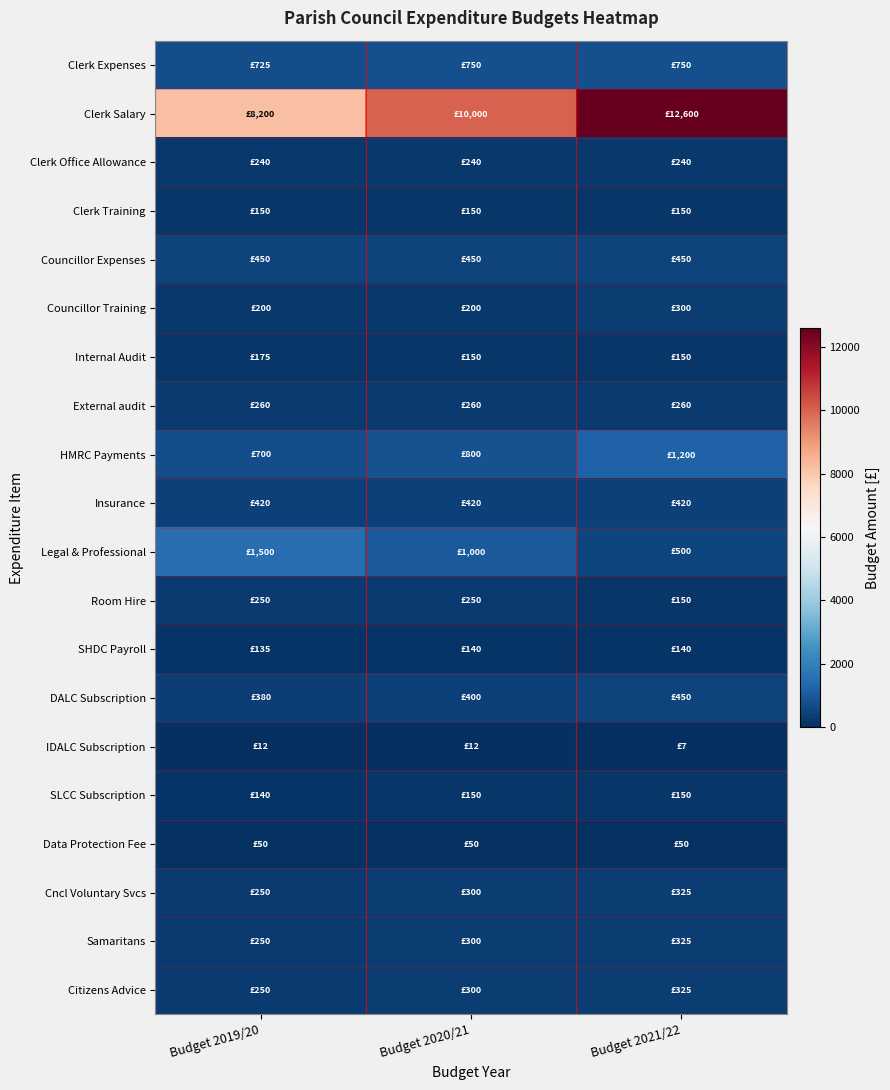

Reading right to left, list all the values displayed in this chart.

Clerk Expenses: Budget 2021/22=750	Budget 2020/21=750	Budget 2019/20=725
Clerk Salary: Budget 2021/22=12600	Budget 2020/21=10000	Budget 2019/20=8200
Clerk Office Allowance: Budget 2021/22=240	Budget 2020/21=240	Budget 2019/20=240
Clerk Training: Budget 2021/22=150	Budget 2020/21=150	Budget 2019/20=150
Councillor Expenses: Budget 2021/22=450	Budget 2020/21=450	Budget 2019/20=450
Councillor Training: Budget 2021/22=300	Budget 2020/21=200	Budget 2019/20=200
Internal Audit: Budget 2021/22=150	Budget 2020/21=150	Budget 2019/20=175
External audit: Budget 2021/22=260	Budget 2020/21=260	Budget 2019/20=260
HMRC Payments: Budget 2021/22=1200	Budget 2020/21=800	Budget 2019/20=700
Insurance: Budget 2021/22=420	Budget 2020/21=420	Budget 2019/20=420
Legal & Professional: Budget 2021/22=500	Budget 2020/21=1000	Budget 2019/20=1500
Room Hire: Budget 2021/22=150	Budget 2020/21=250	Budget 2019/20=250
SHDC Payroll: Budget 2021/22=140	Budget 2020/21=140	Budget 2019/20=135
DALC Subscription: Budget 2021/22=450	Budget 2020/21=400	Budget 2019/20=380
IDALC Subscription: Budget 2021/22=7	Budget 2020/21=12	Budget 2019/20=12
SLCC Subscription: Budget 2021/22=150	Budget 2020/21=150	Budget 2019/20=140
Data Protection Fee: Budget 2021/22=50	Budget 2020/21=50	Budget 2019/20=50
Cncl Voluntary Svcs: Budget 2021/22=325	Budget 2020/21=300	Budget 2019/20=250
Samaritans: Budget 2021/22=325	Budget 2020/21=300	Budget 2019/20=250
Citizens Advice: Budget 2021/22=325	Budget 2020/21=300	Budget 2019/20=250